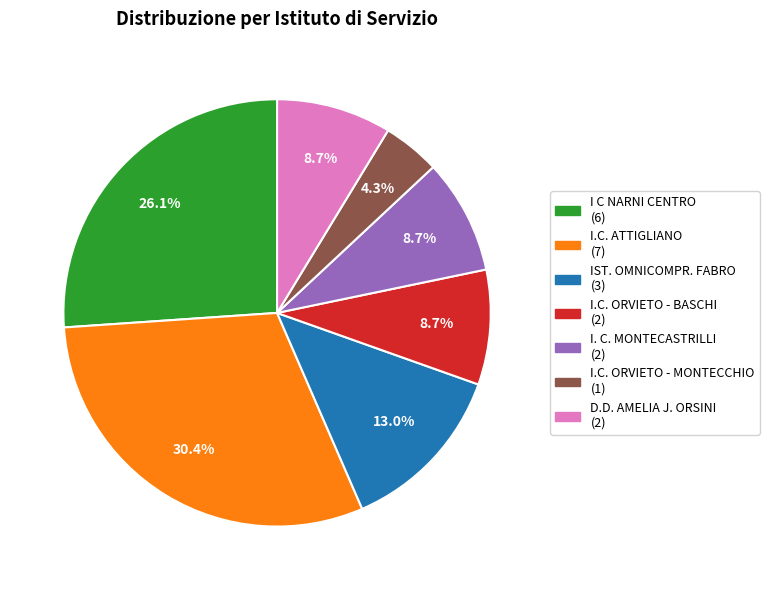

Does any single category account for the majority?

No